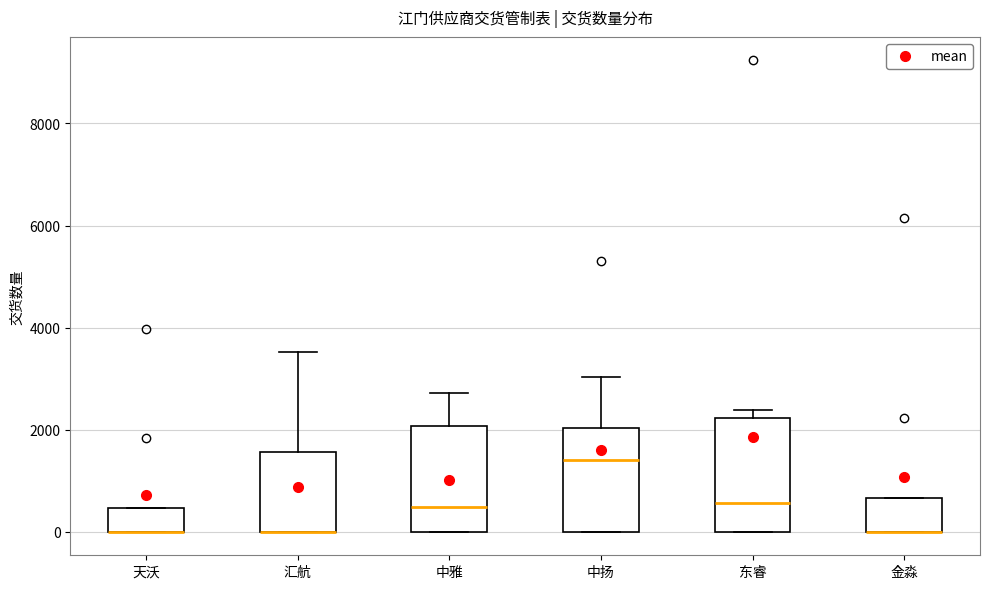

Where is the upper edge of the box for 东睿 on the y-axis? The values are not printed on the chart, so give them approximately, as read against the axis.

2200